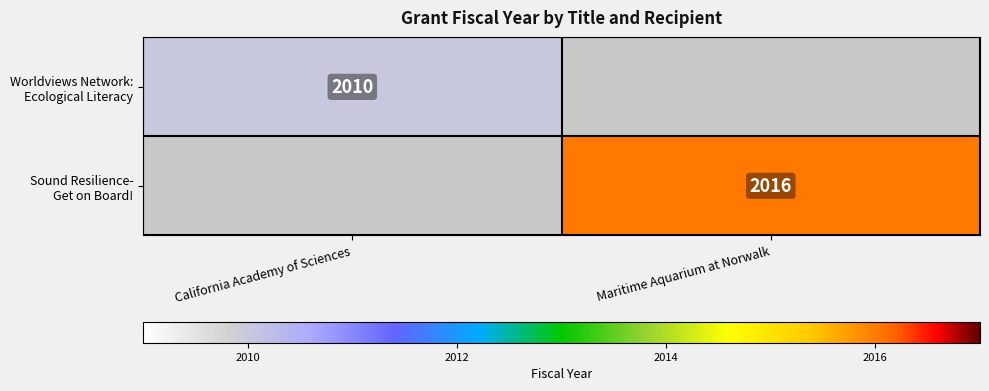

The value of Worldviews Network: Ecological Literacy at California Academy of Sciences is 2985. True or false?

False